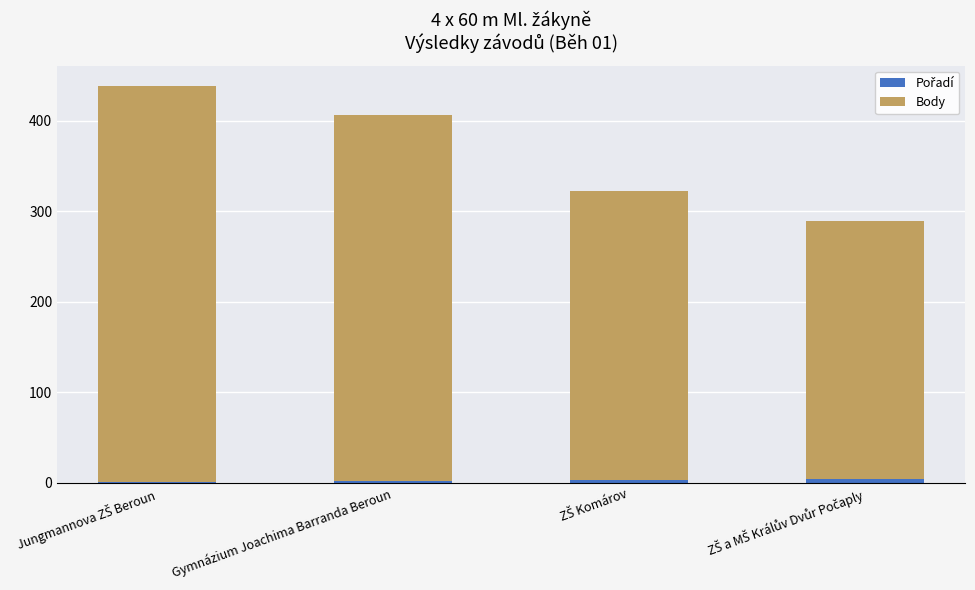

Is it true that Body equals 266 at Gymnázium Joachima Barranda Beroun?

False